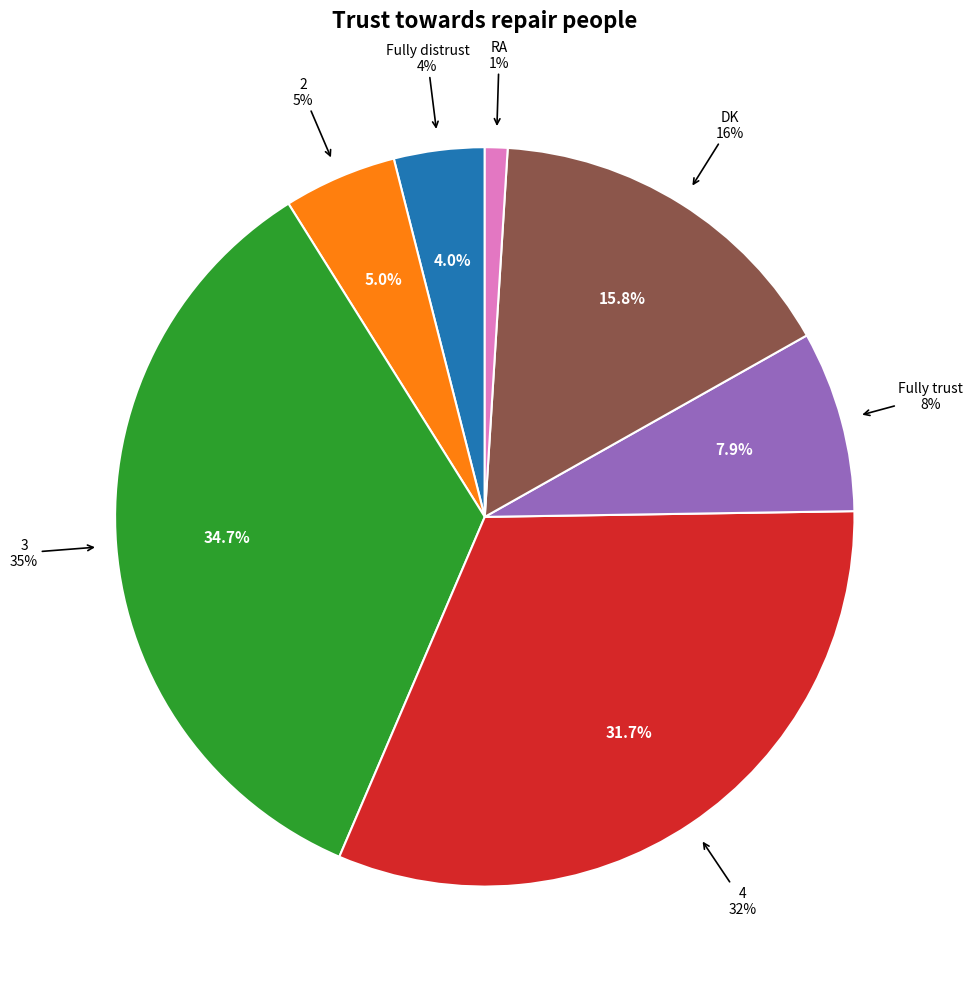

Between 4 and RA, which is larger?

4